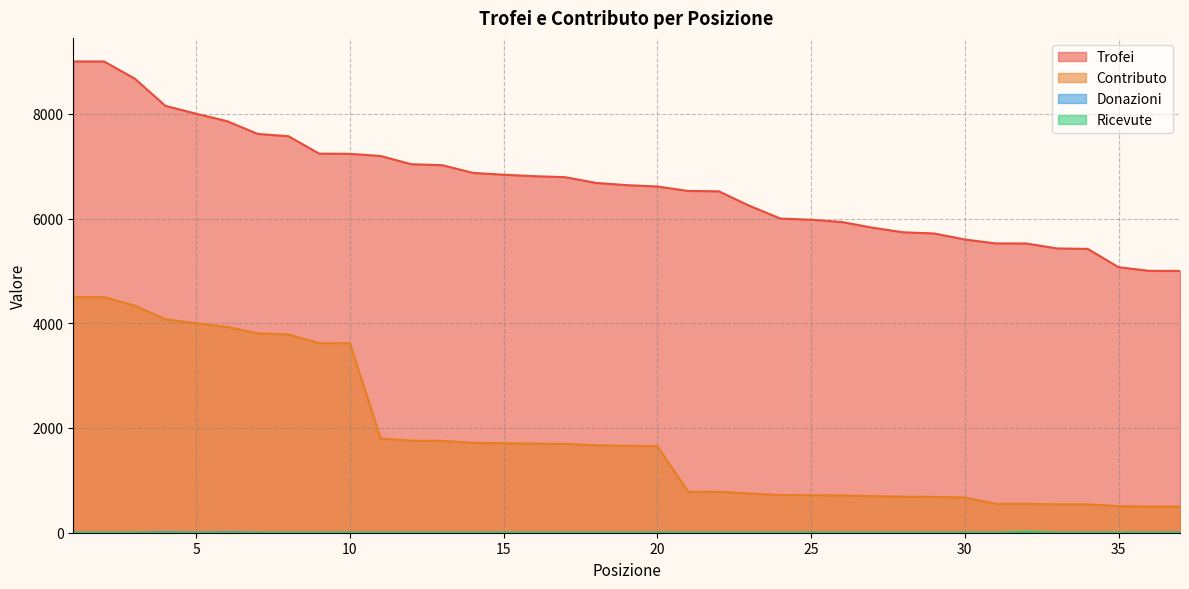

Which series has the largest total across all categories?

Trofei